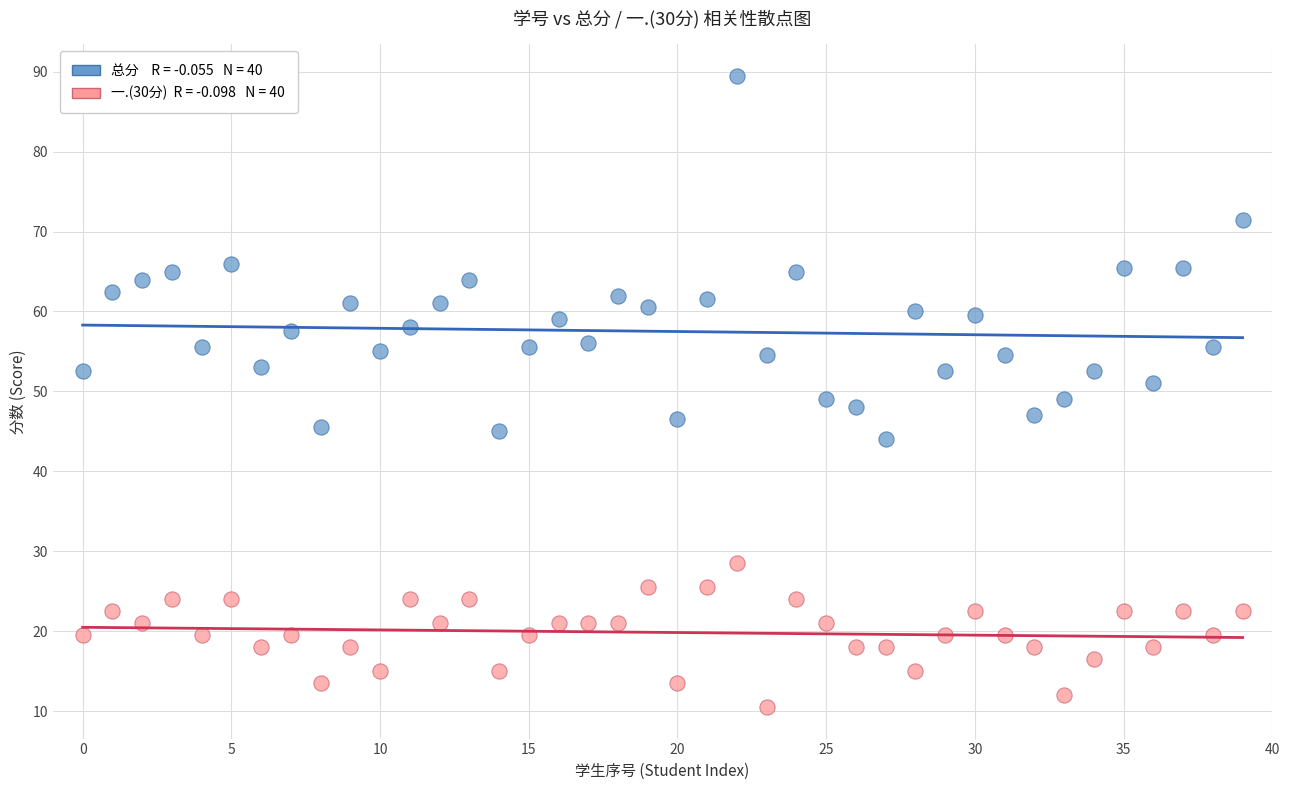

Across all data points, what is the range of Y values (max minus min)?

79.0